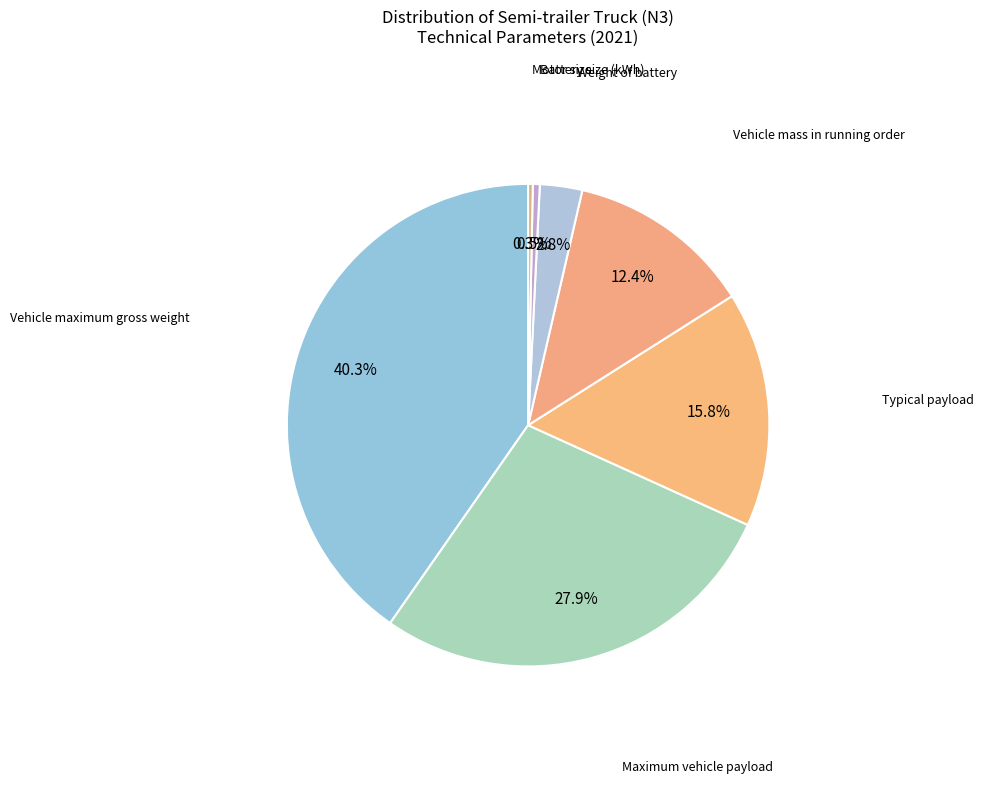

What is the largest slice in the pie chart?

Vehicle maximum gross weight